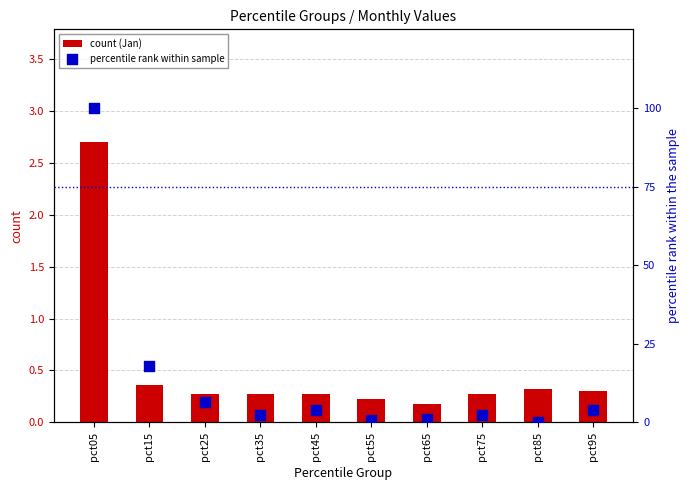

Is the value of percentile rank within sample at pct85 greater than the value of count (Jan) at pct15?

No